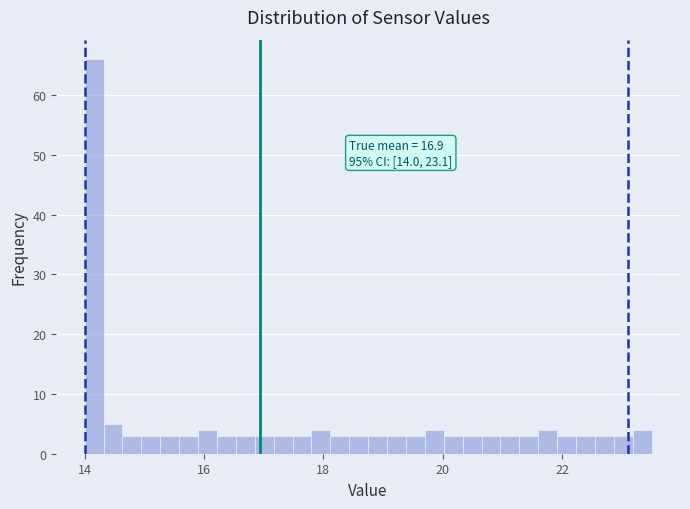

Read against the x-axis, roughly where is the centre of the tallest bar?

14.2